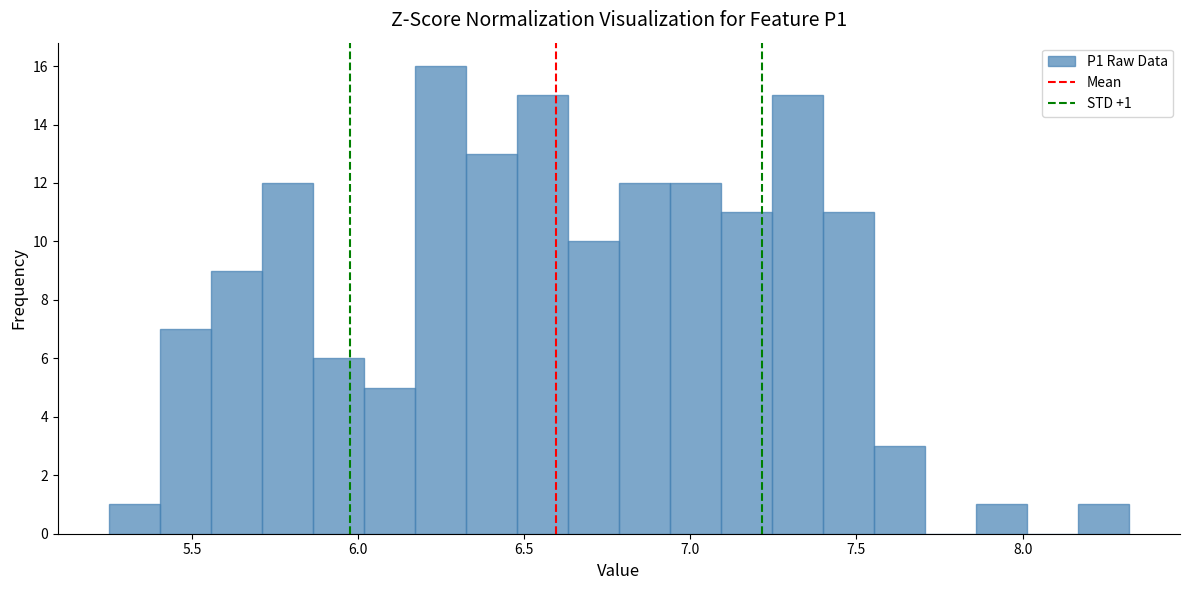

Around what value on the x-axis is the tallest bar? Give the approximate position of its centre, as read against the axis.

6.25